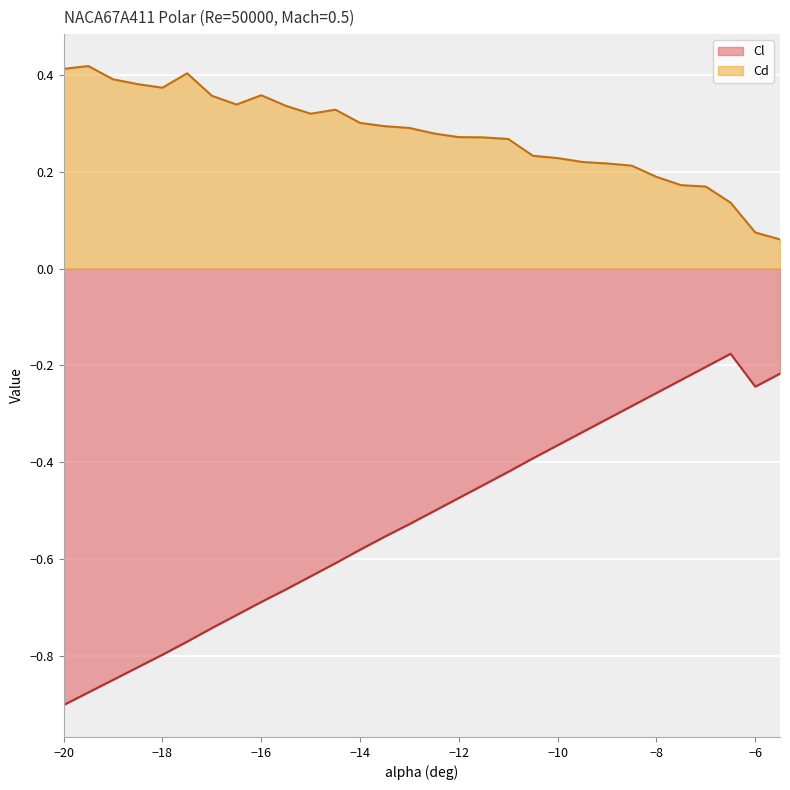

The value of Cd at -19 is 0.7. True or false?

False